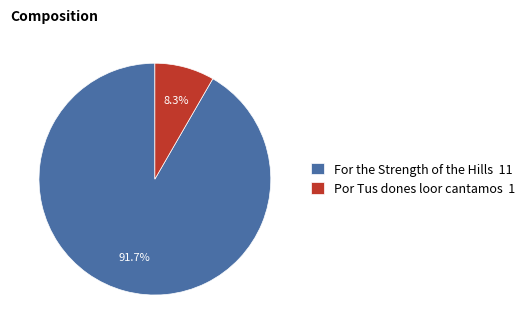

To the nearest percent, what is the combined percentage of Por Tus dones loor cantamos and For the Strength of the Hills?

100%